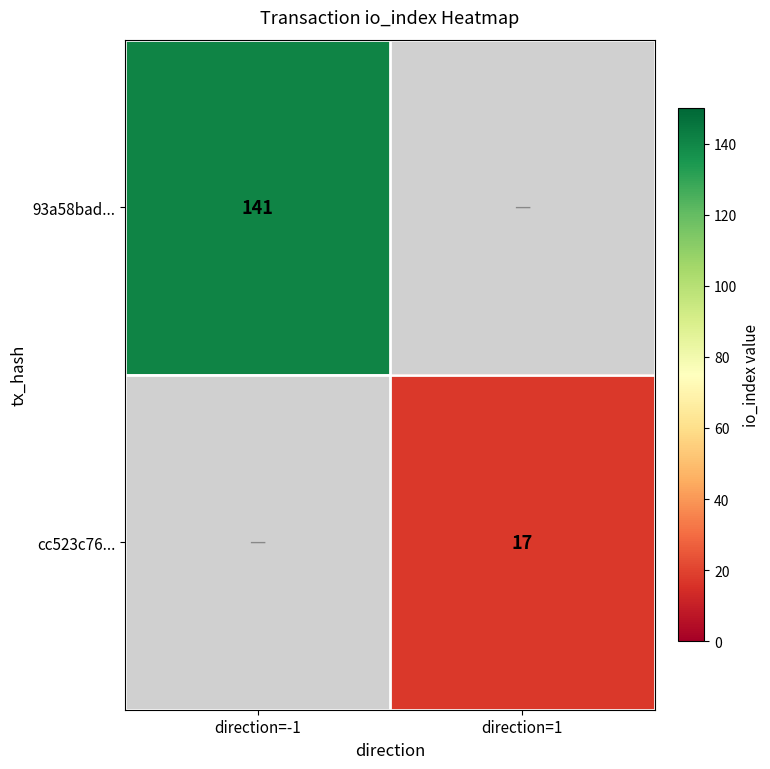

Is it true that 93a58bad... equals 141 at direction=-1?

True